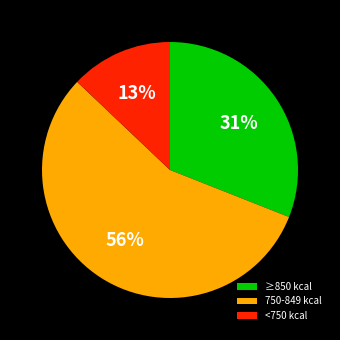

Combined, do <750 kcal and ≥850 kcal account for over 50%?

No